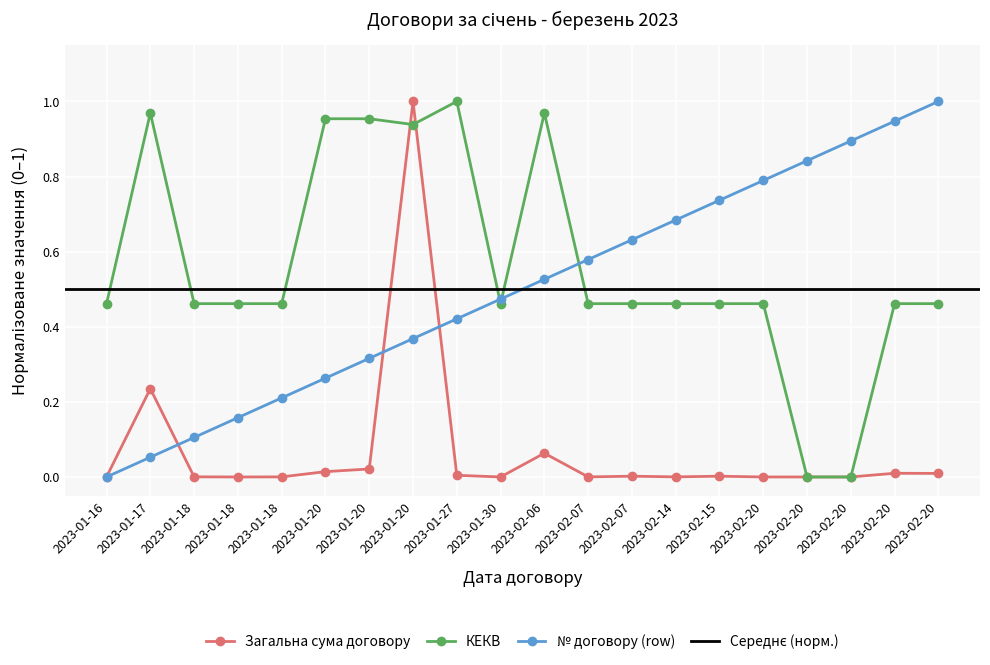

How many times do КЕКВ and Загальна сума договору cross each other?

3